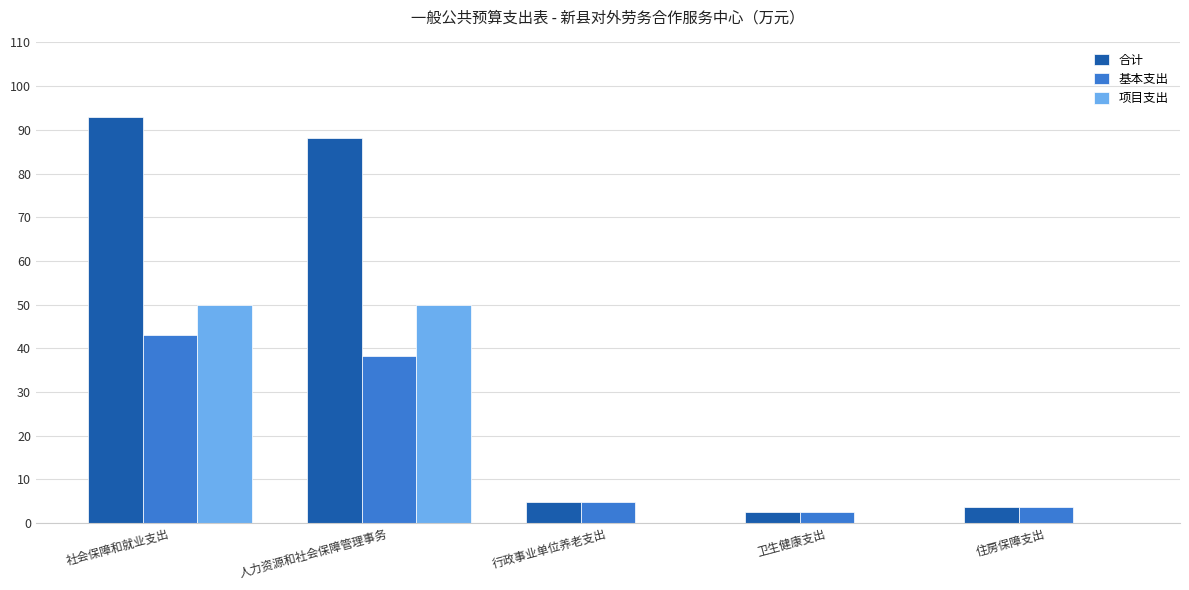

Which label corresponds to the largest value in the chart?

社会保障和就业支出